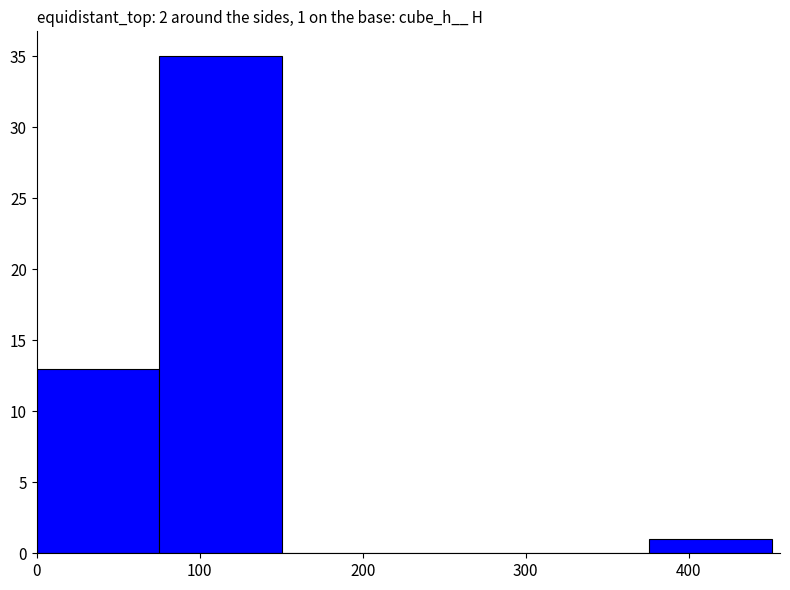

Over which range of the x-axis is the bar tallest?

80 to 150